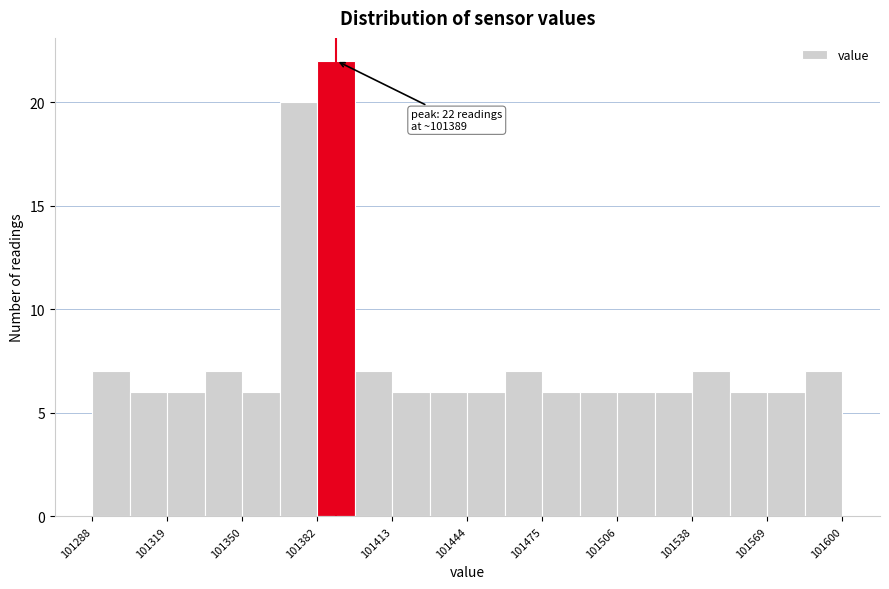

Around what value on the x-axis is the tallest bar? Give the approximate position of its centre, as read against the axis.

101390